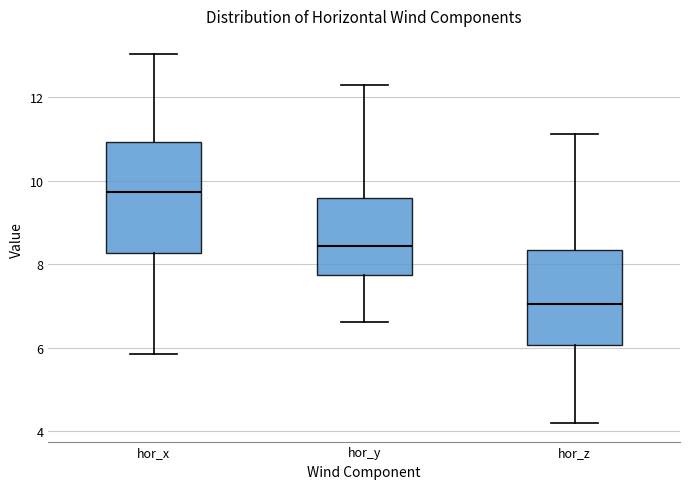

Reading left to right, read every box against the y-axis: the position of its median line, the range the box covers, and the ends of its whiskers. The values are not printed on the chart, so give them approximately, as read against the axis.

hor_x: median 9.8, box 8.2 to 11.0, whiskers 5.8 to 13.0
hor_y: median 8.4, box 7.8 to 9.6, whiskers 6.6 to 12.4
hor_z: median 7.0, box 6.0 to 8.4, whiskers 4.2 to 11.2